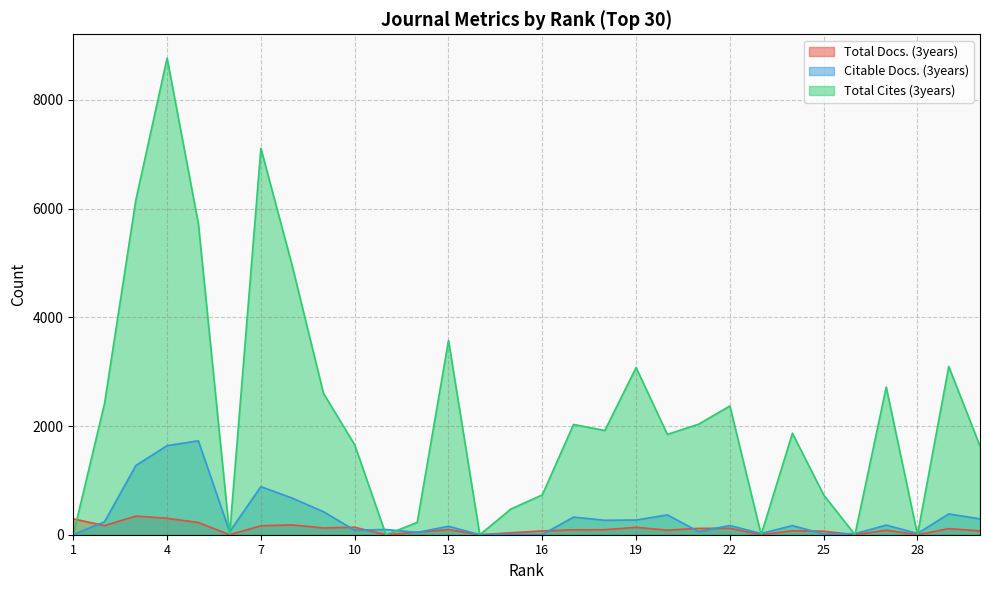

In Citable Docs. (3years), how many points are higher than both neighbors (excluding endpoints)?

11